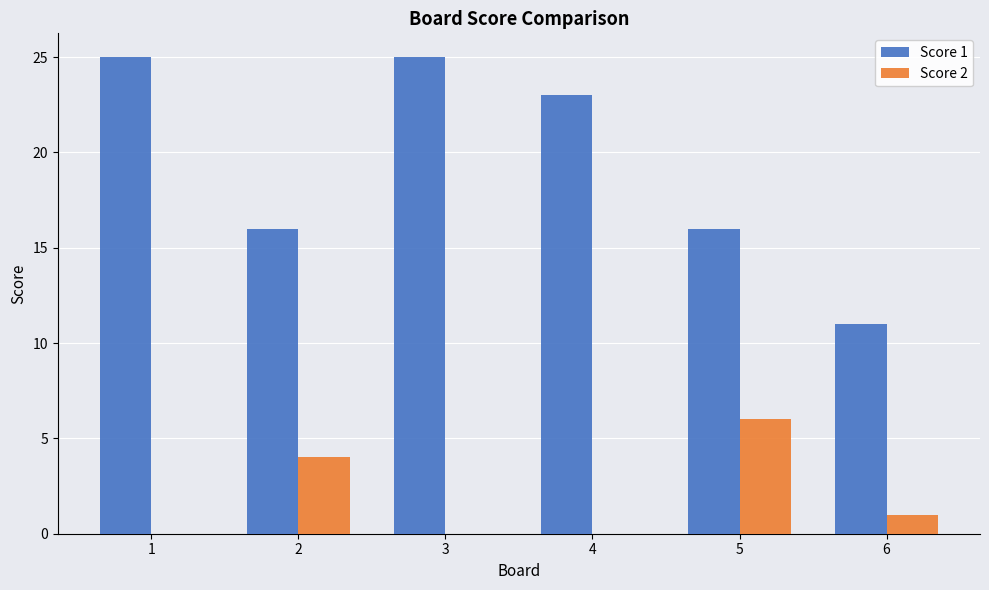

What is the maximum value for Score 1?

25